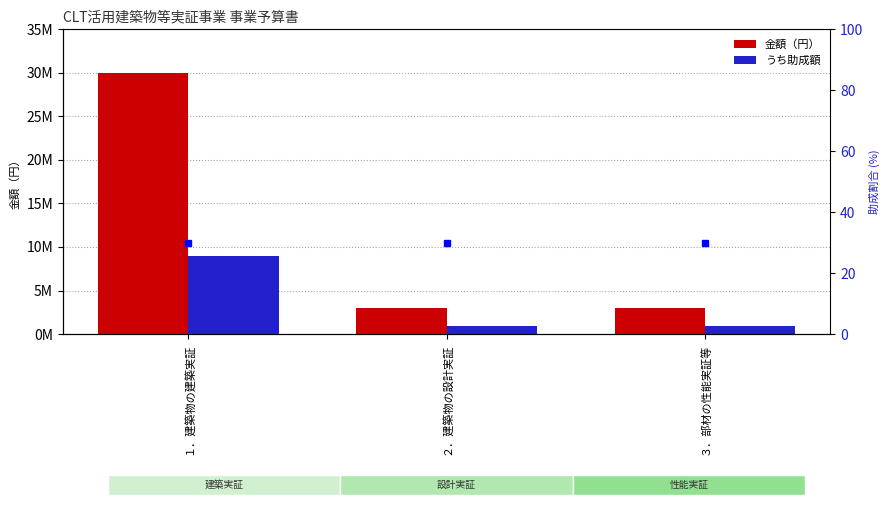

Which series has the widest spread of values?

金額（円）